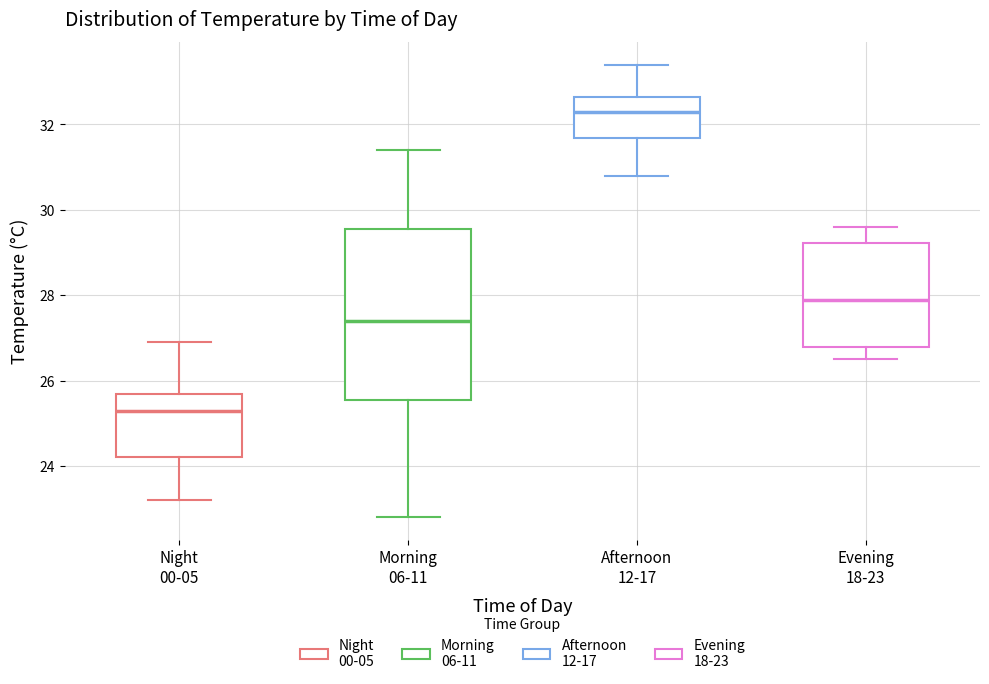

Reading left to right, transcribe this box plot: for each box, give where its median line is, the range the box spans, and where its two whiskers end, as read against the y-axis. The values are not printed on the chart, so give them approximately, as read against the axis.

Night 00-05: median 25.4, box 24.2 to 25.8, whiskers 23.2 to 27.0
Morning 06-11: median 27.4, box 25.6 to 29.6, whiskers 22.8 to 31.4
Afternoon 12-17: median 32.4, box 31.6 to 32.6, whiskers 30.8 to 33.4
Evening 18-23: median 28.0, box 26.8 to 29.2, whiskers 26.6 to 29.6